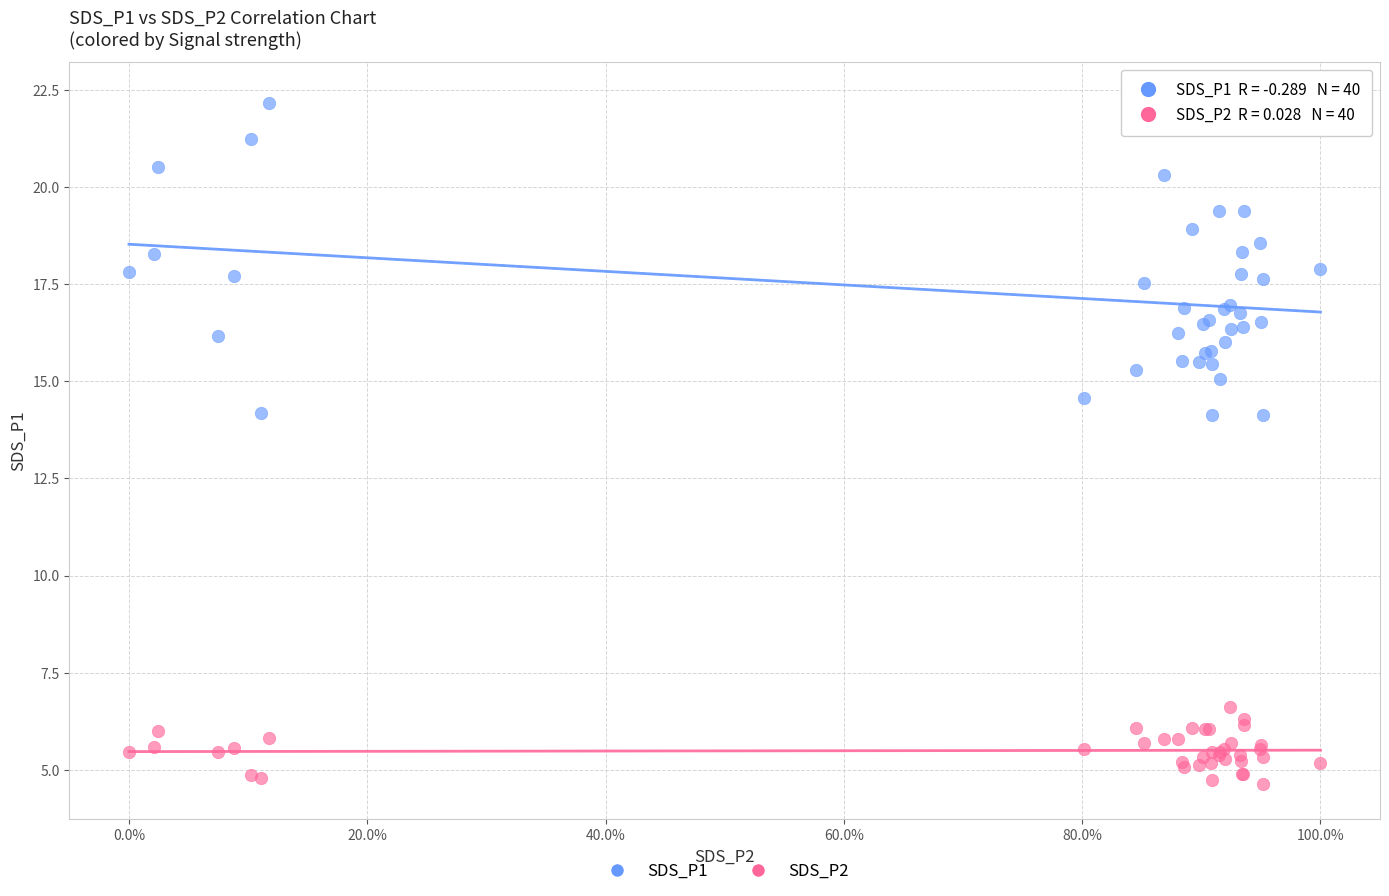

Which series has the largest Y range (max minus min)?

SDS_P1